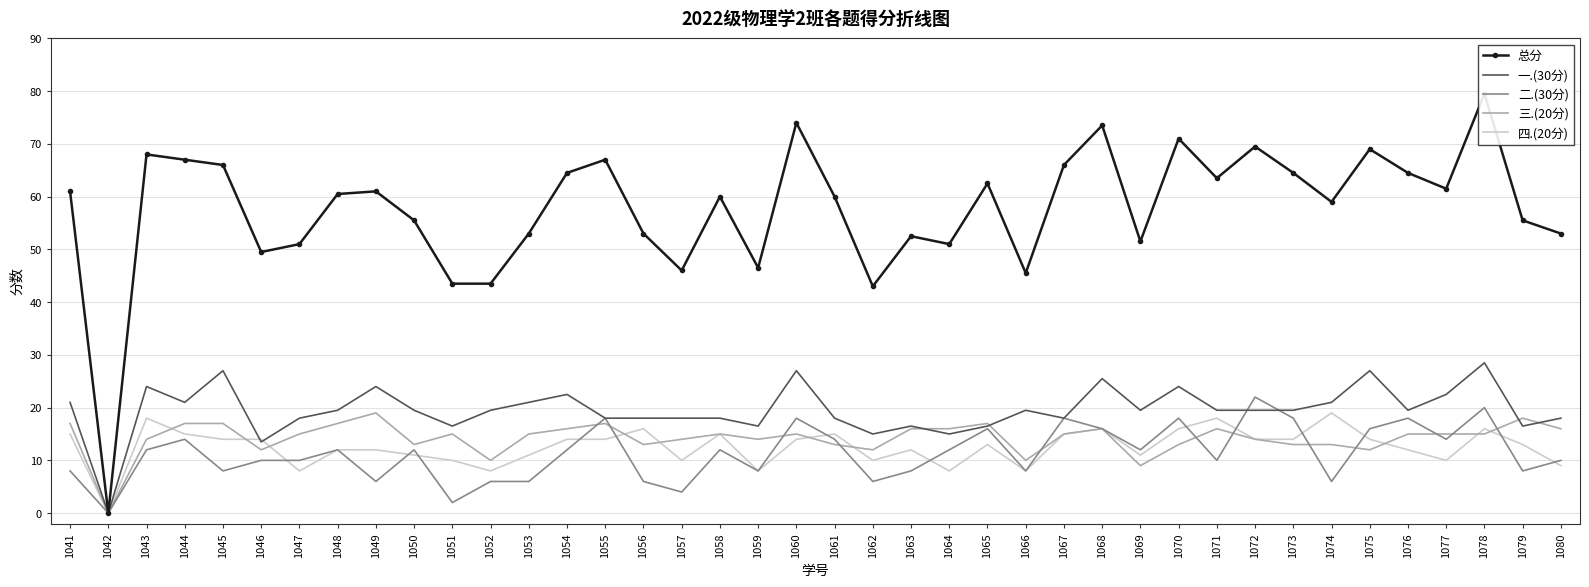

What is the total value across all series at 1063?

105.0